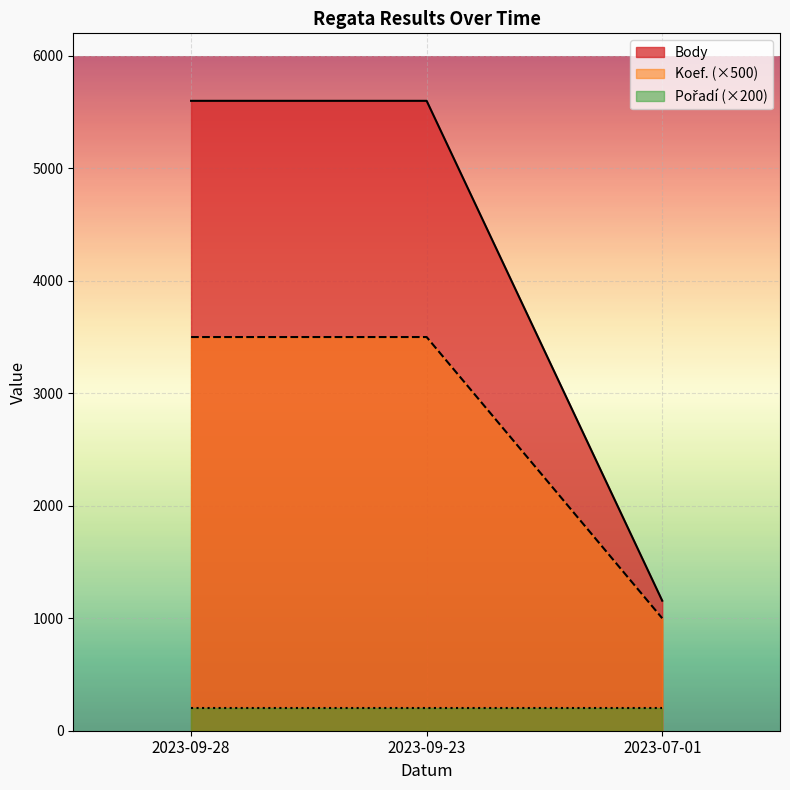

What is the total value across all series at 2023-09-23?

9100